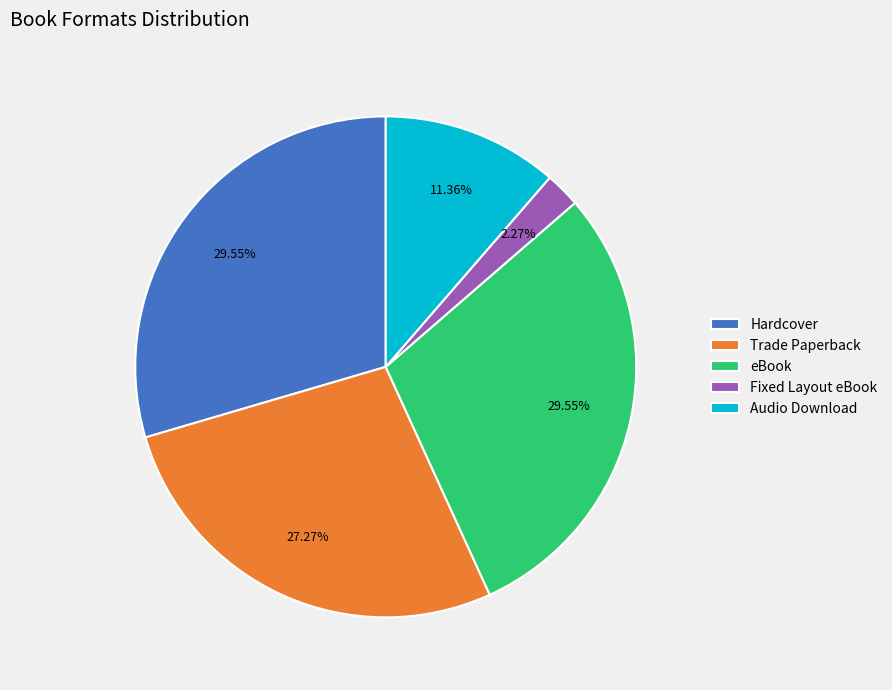

How many segments does this pie chart have?

5